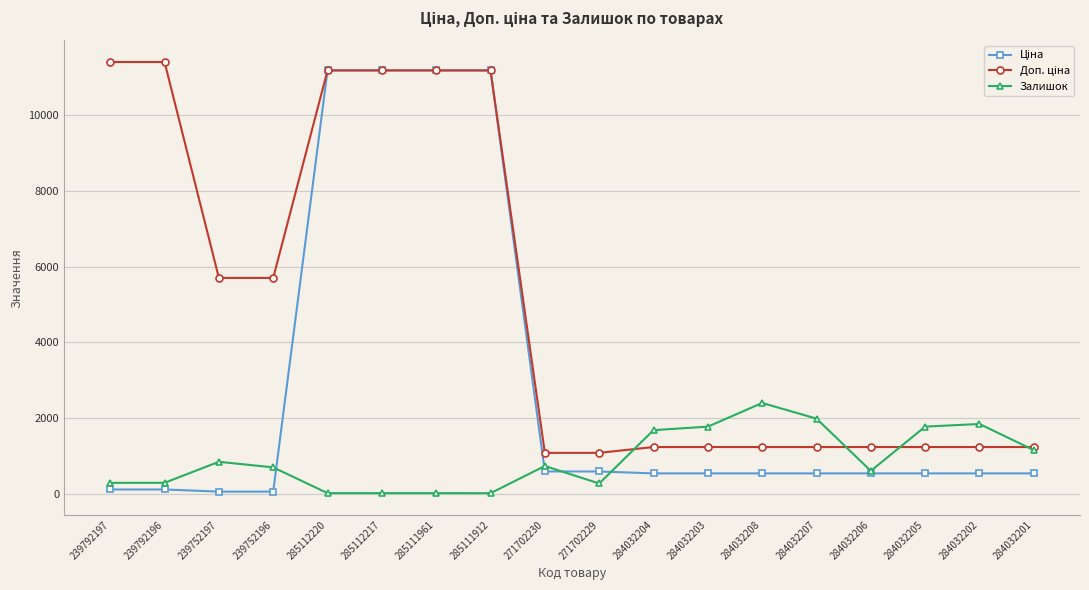

At which label does Залишок reach its peak?

284032208